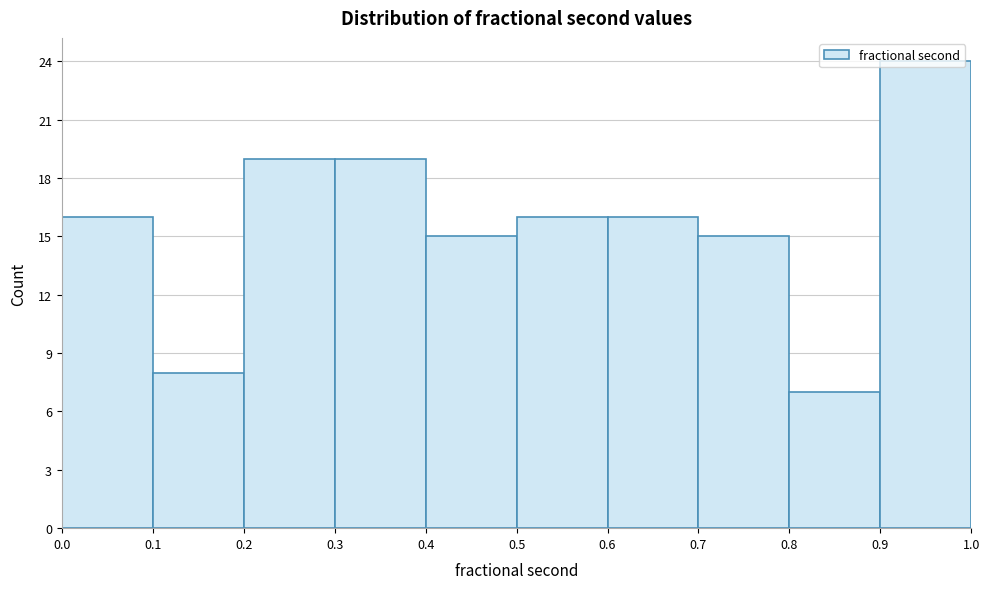

Which range on the x-axis has the tallest bar?

0.9 to 1.0